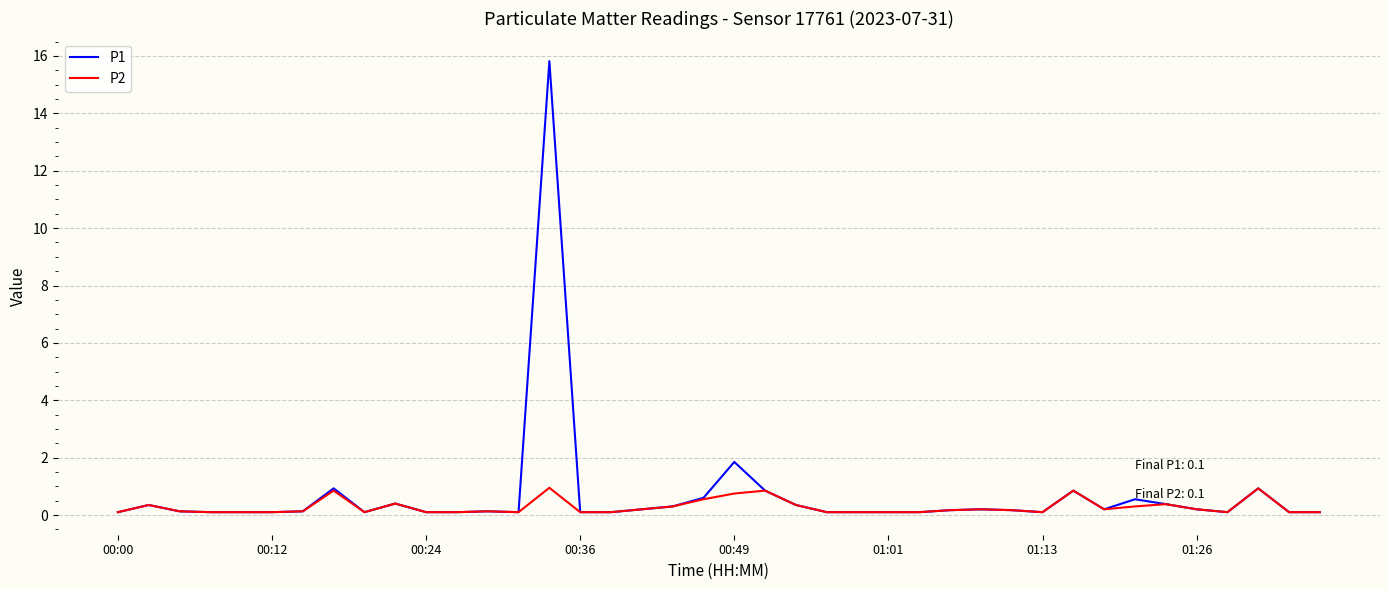

Which series has the largest range (max minus min)?

P1